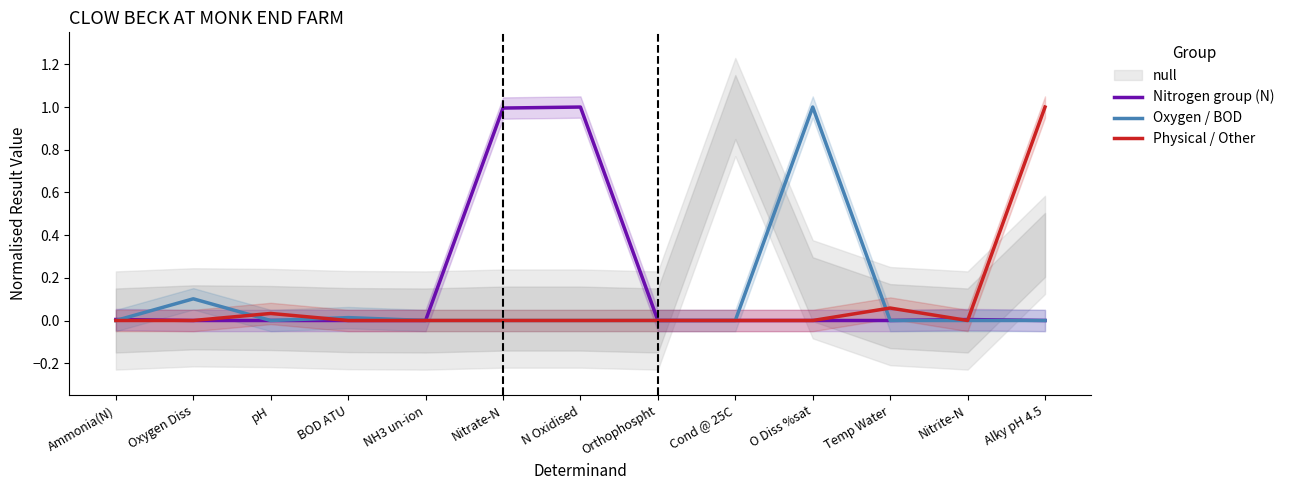

What value does the Physical / Other series have at Temp Water?

0.1